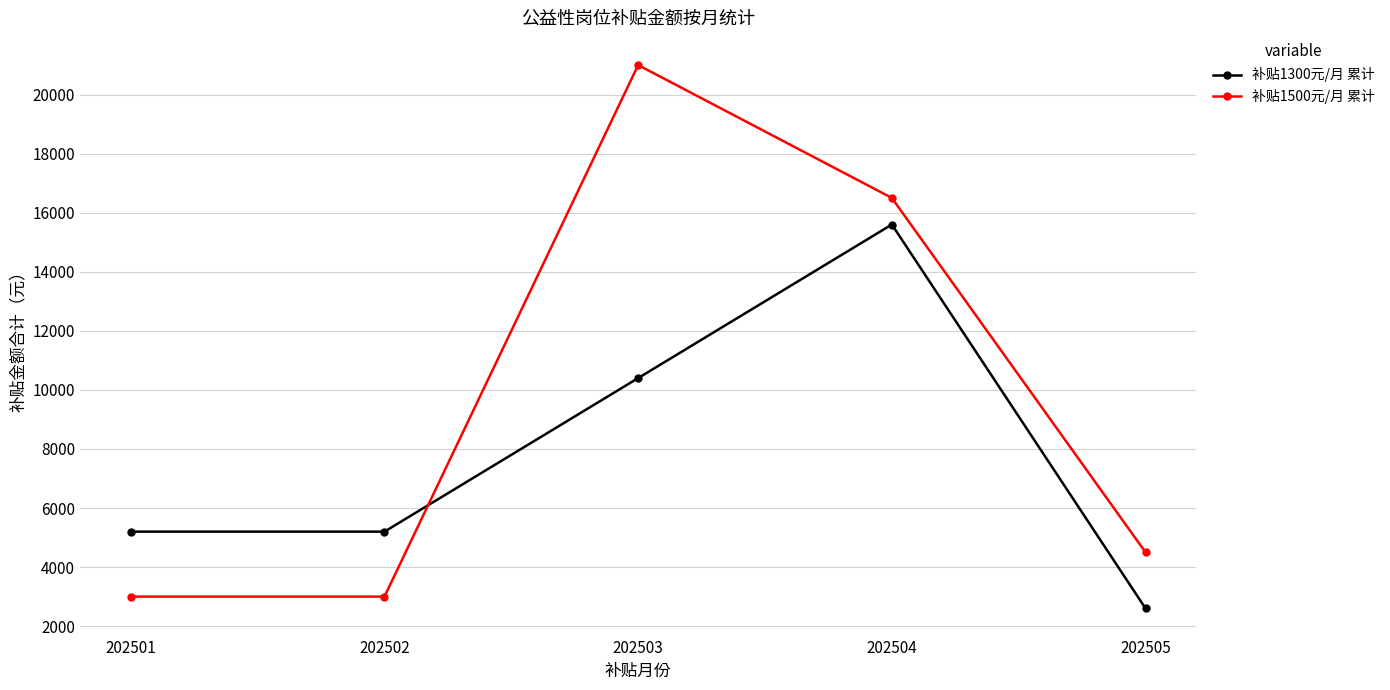

What is the highest value of the 补贴1500元/月 累计 series?

21000